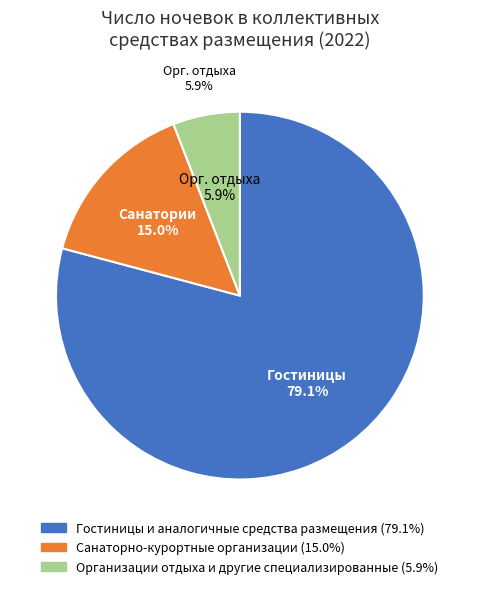

How many segments does this pie chart have?

3